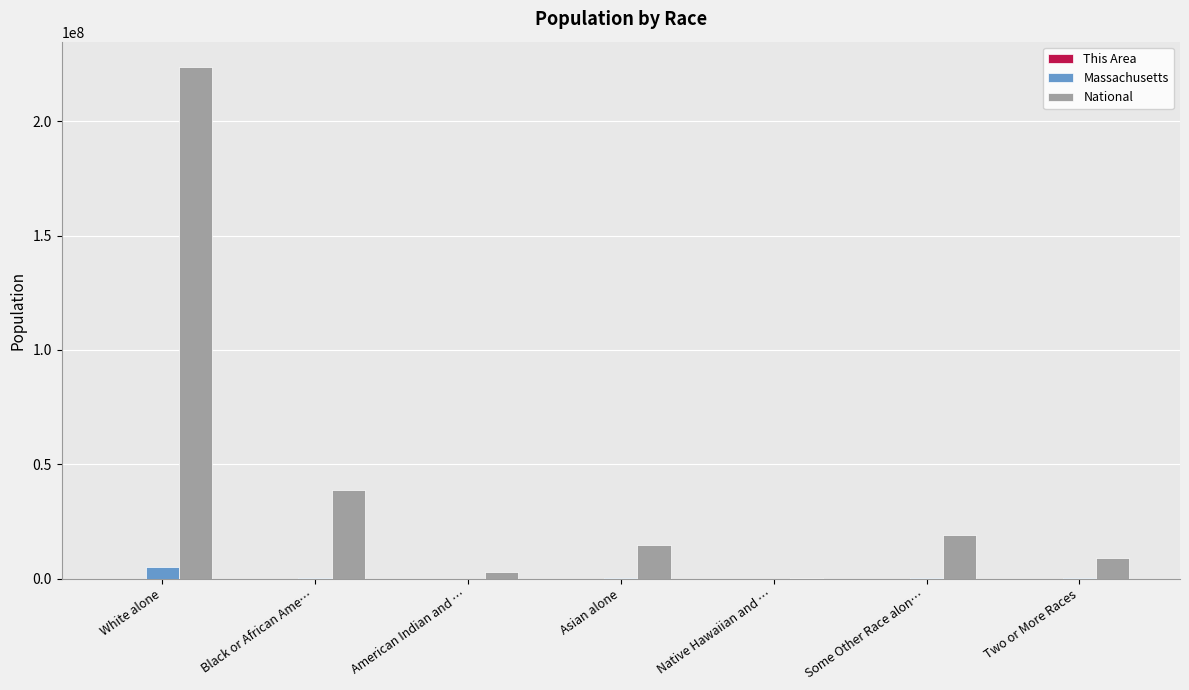

At which label is National closest to 112046639?

Black or African Ame…